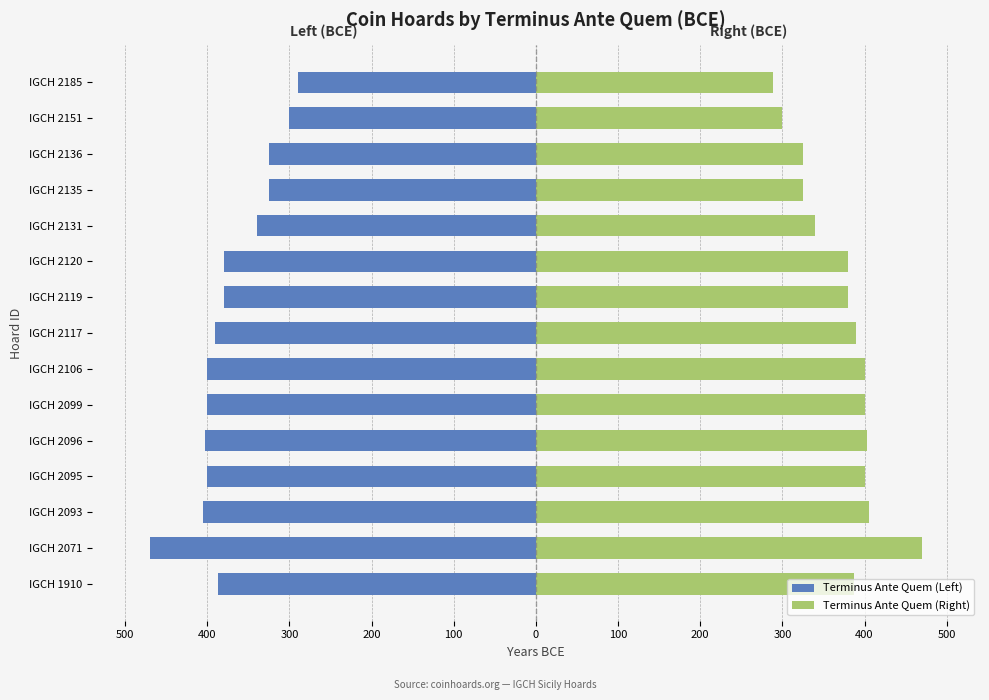

What are all the series names shown in the legend?

Terminus Ante Quem (Left), Terminus Ante Quem (Right)